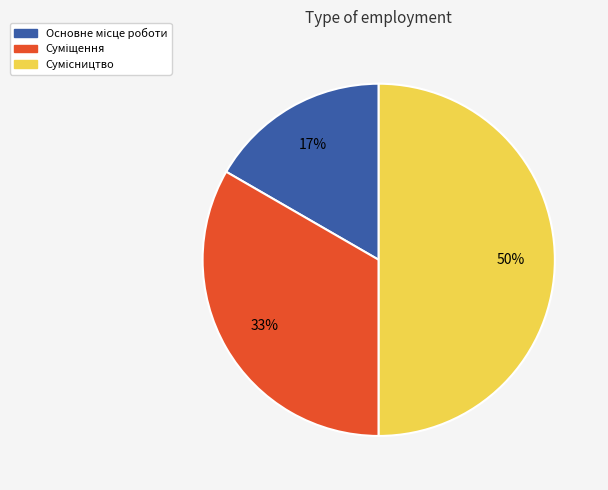

To the nearest percent, what is the difference between the largest and smallest slice percentages?

33%